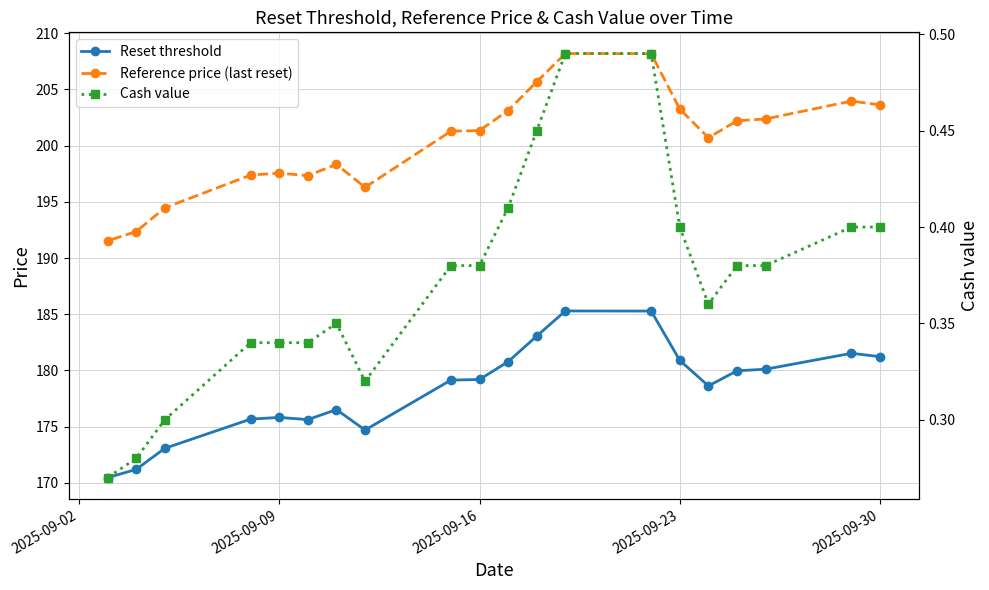

List the series in order of their peak value, highest first.

Reference price (last reset), Reset threshold, Cash value